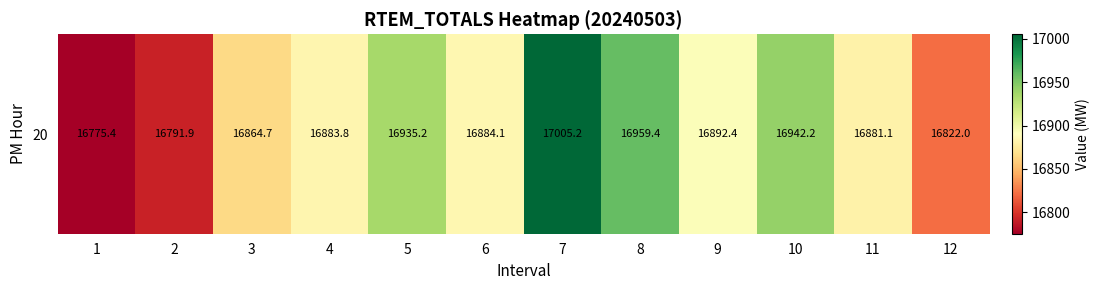

List the labels in order of value, largest first.

7, 8, 10, 5, 9, 6, 4, 11, 3, 12, 2, 1